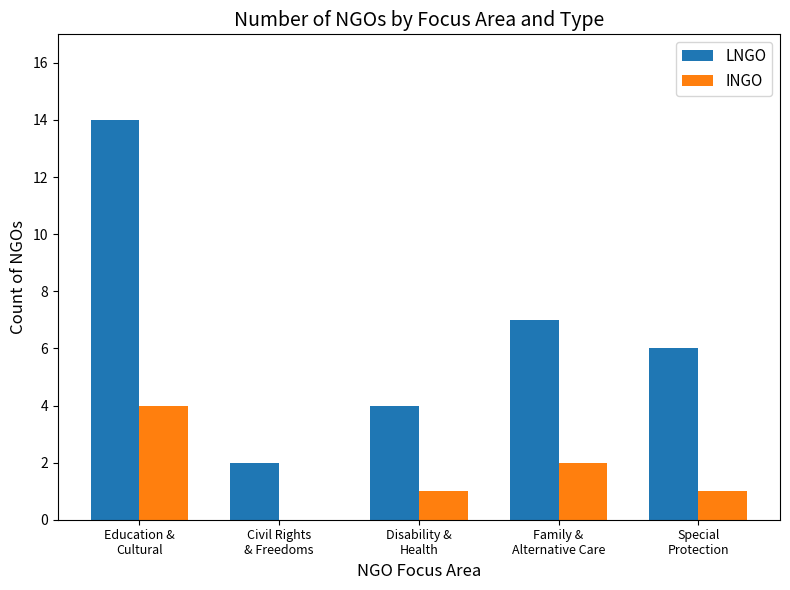

What is the greatest value displayed?

14